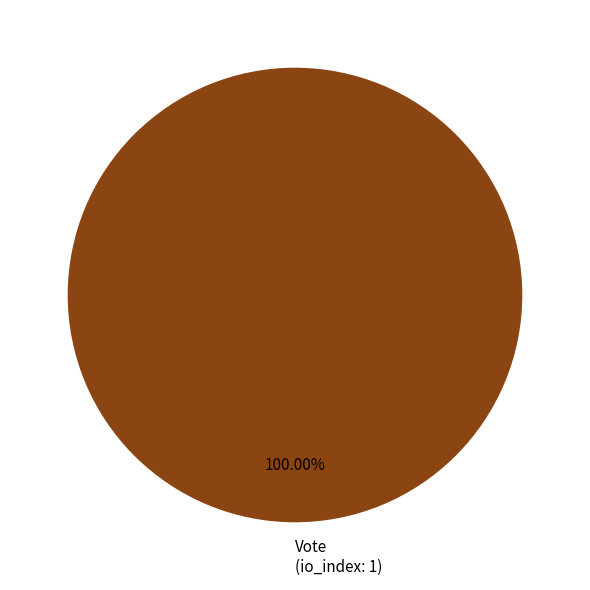

Is there any slice that represents more than half of the pie?

Yes